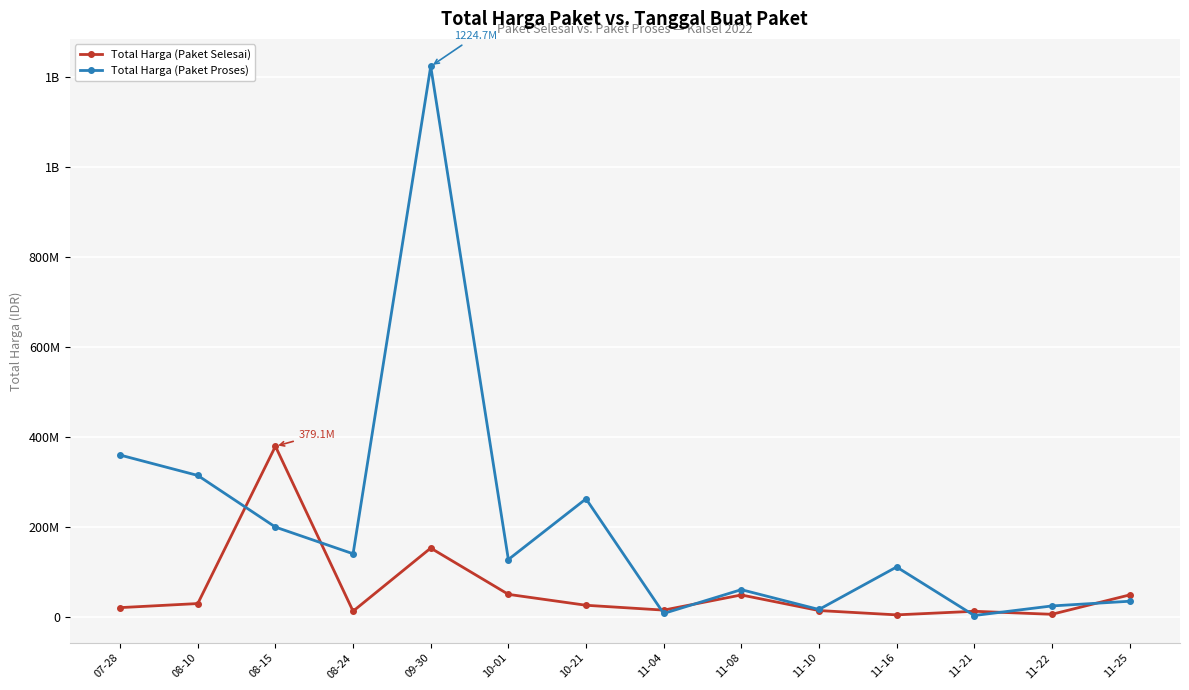

Rank the categories by Total Harga (Paket Selesai) value from lowest to highest.

11-16, 11-22, 11-21, 08-24, 11-10, 11-04, 07-28, 10-21, 08-10, 11-08, 11-25, 10-01, 09-30, 08-15